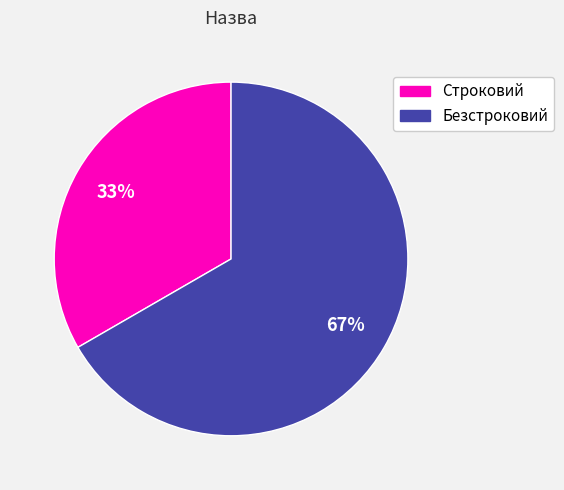

To the nearest percent, what is the combined percentage of Строковий and Безстроковий?

100%